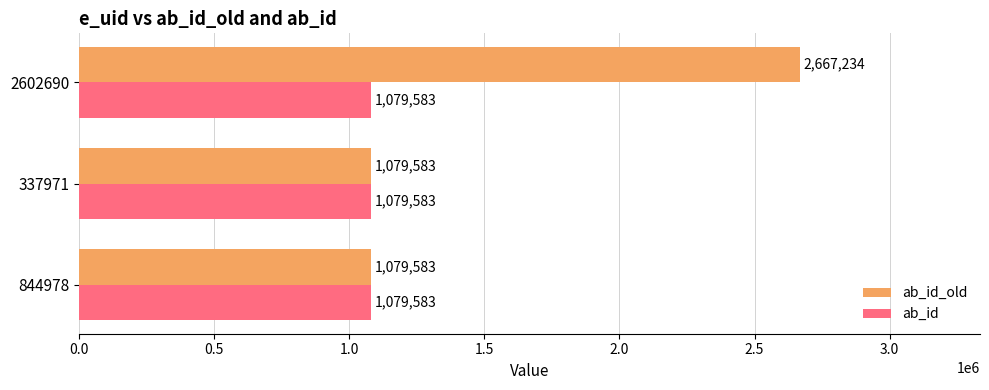

Which series has the largest total across all categories?

ab_id_old